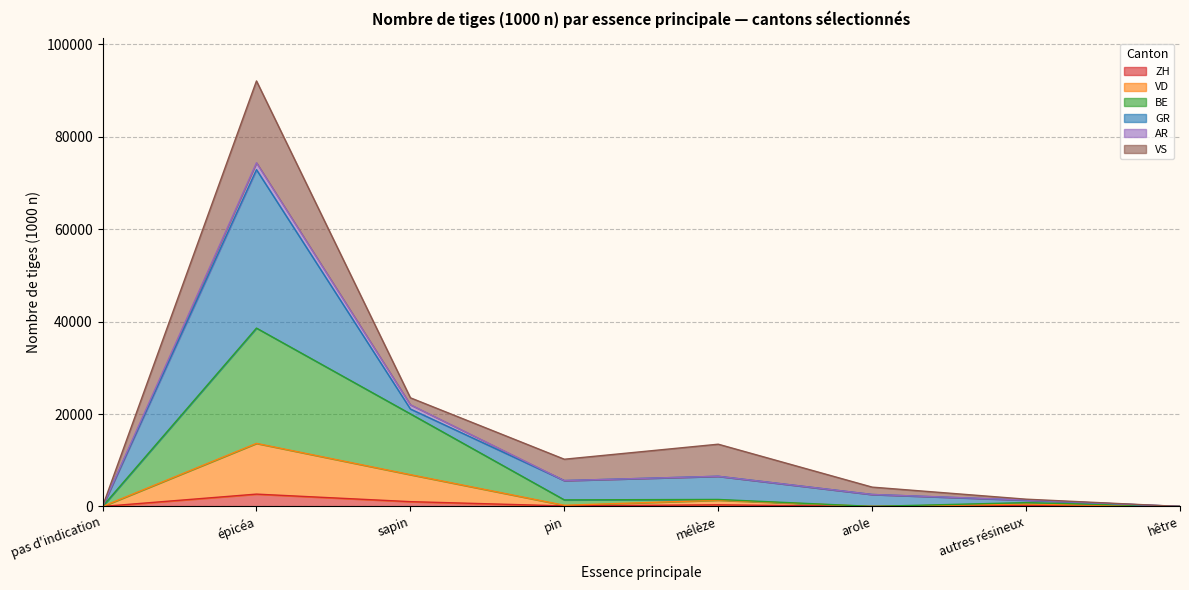

At which category is the sum across all series the highest?

épicéa